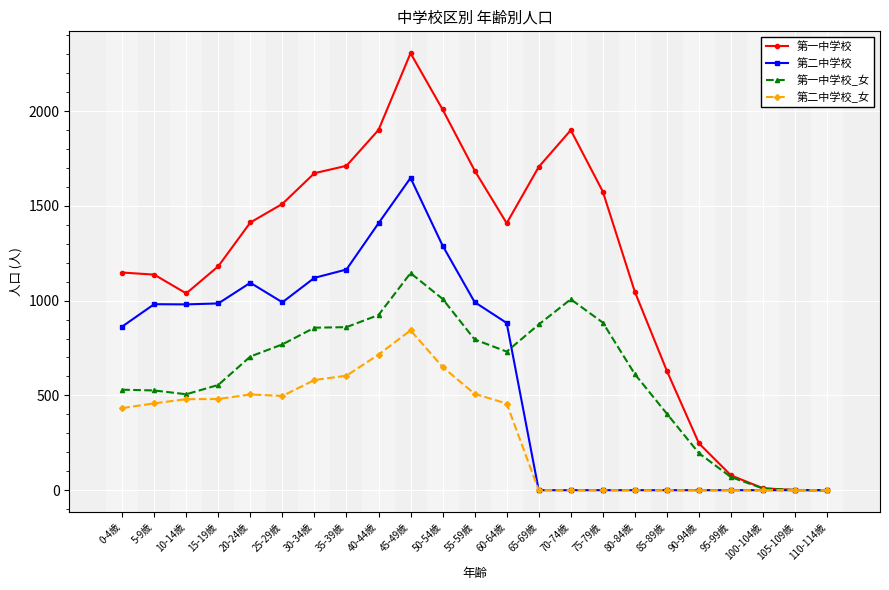

At which label is 第二中学校_女 closest to 421?

0-4歳